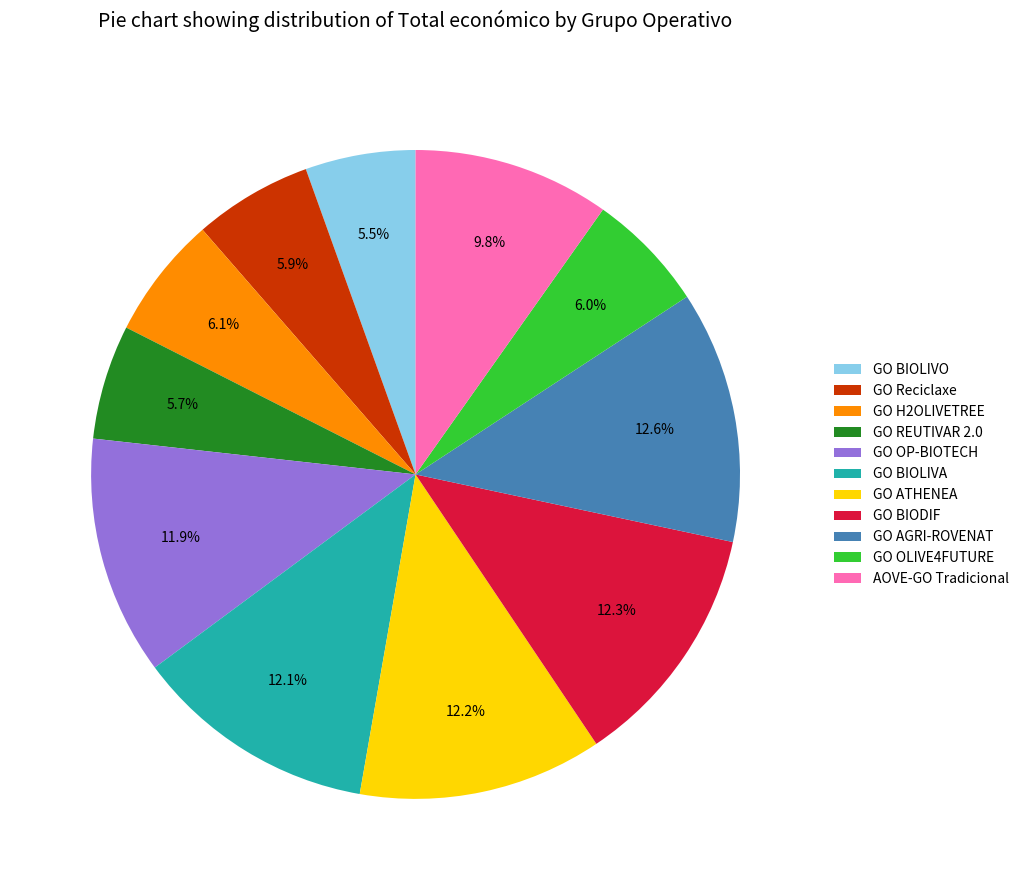

Is the sum of AOVE-GO Tradicional and GO REUTIVAR 2.0 greater than half?

No